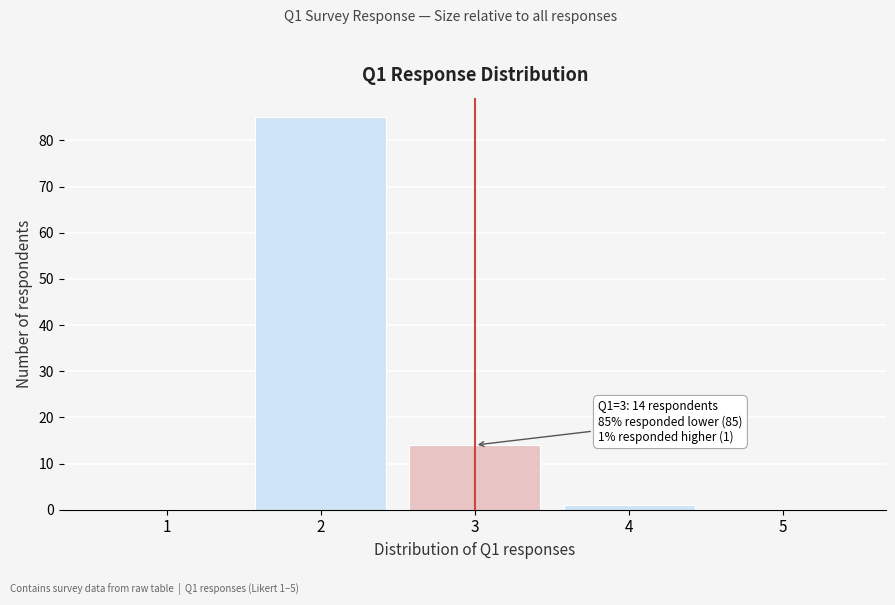

Which range on the x-axis has the tallest bar?

1.5 to 2.5